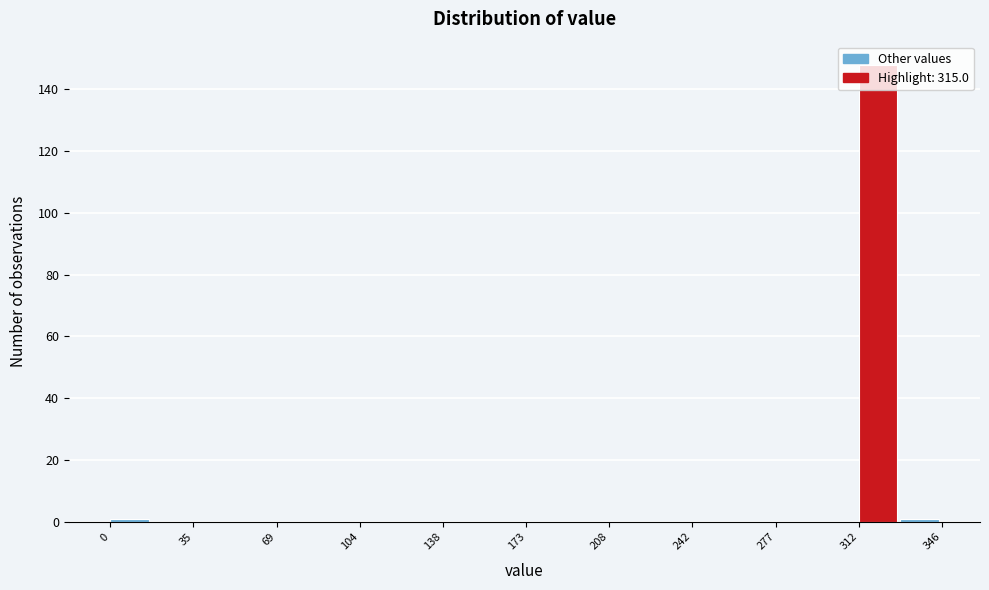

Read against the x-axis, roughly where is the centre of the tallest bar?

320